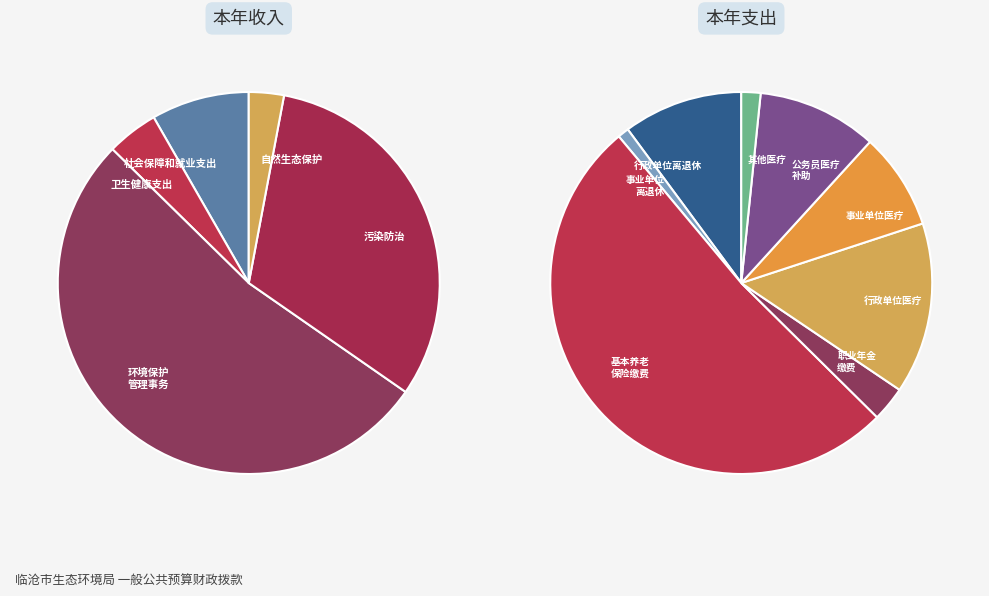

To the nearest percent, what is the combined percentage of 自然生态保护 and 社会保障和就业支出?

11%